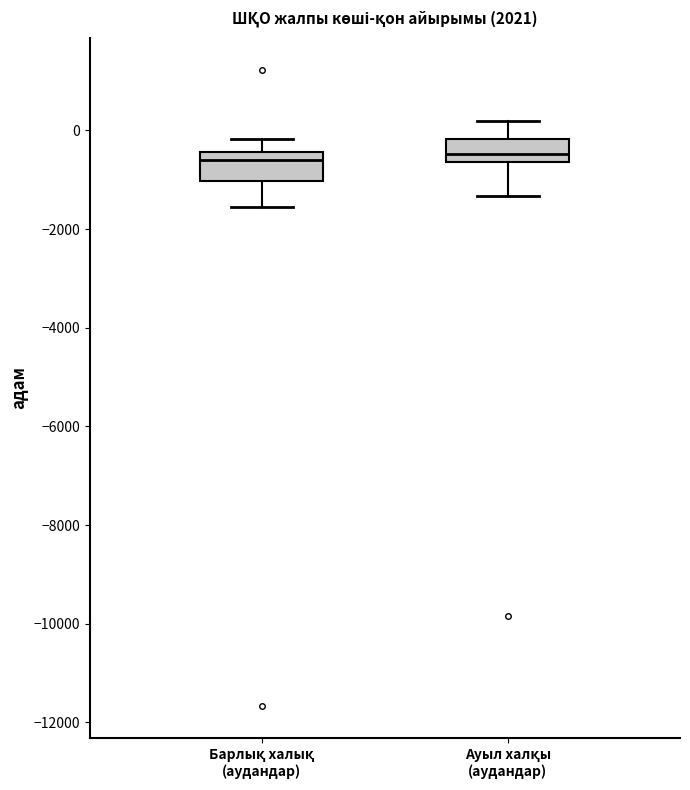

Reading left to right, transcribe this box plot: for each box, give where its median line is, the range the box spans, and where its two whiskers end, as read against the y-axis. The values are not printed on the chart, so give them approximately, as read against the axis.

Барлық халық (аудандар): median -600, box -1000 to -400, whiskers -1600 to -200
Ауыл халқы (аудандар): median -400, box -600 to -200, whiskers -1400 to 200